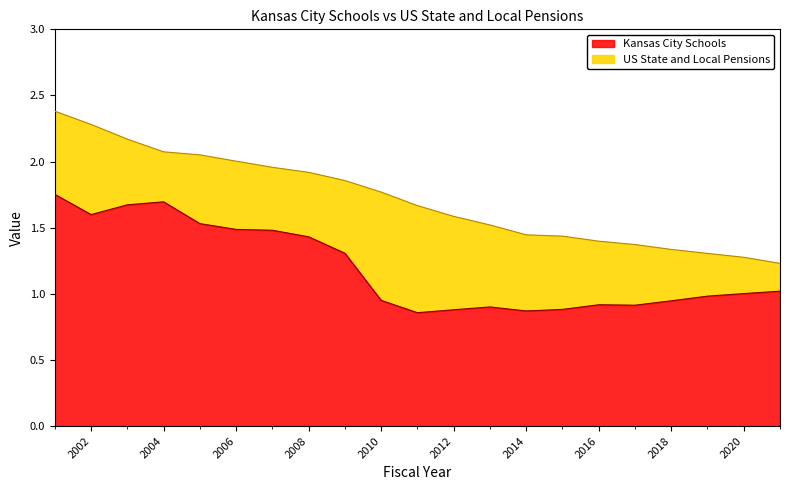

What is the value of the US State and Local Pensions point at the 18th from the left?

1.3